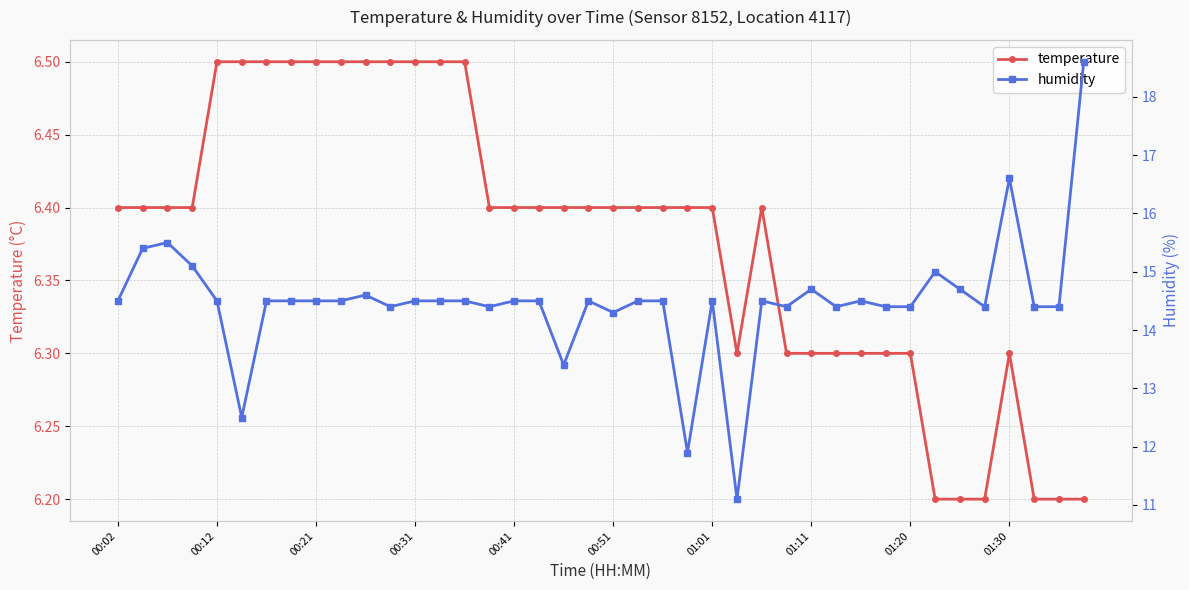

What is the difference between the maximum and minimum values in the humidity series?

7.5